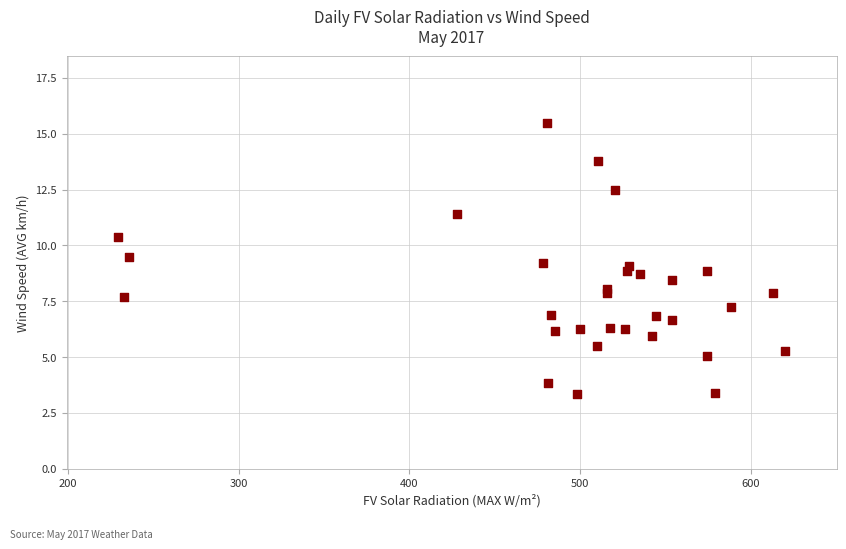

What is the range of X values (max minus min)?

390.8